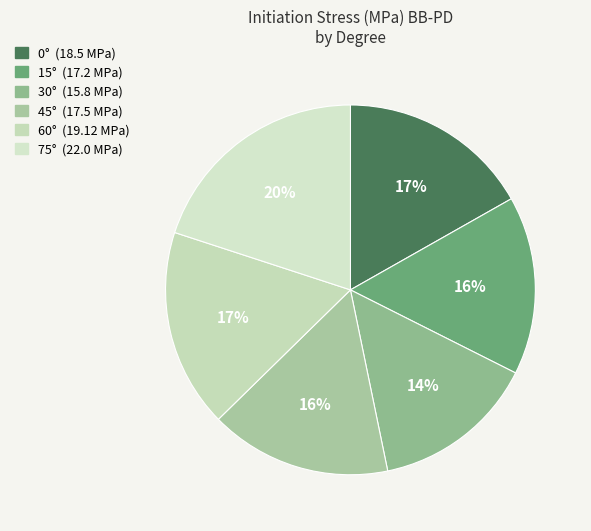

What is the largest slice in the pie chart?

75°